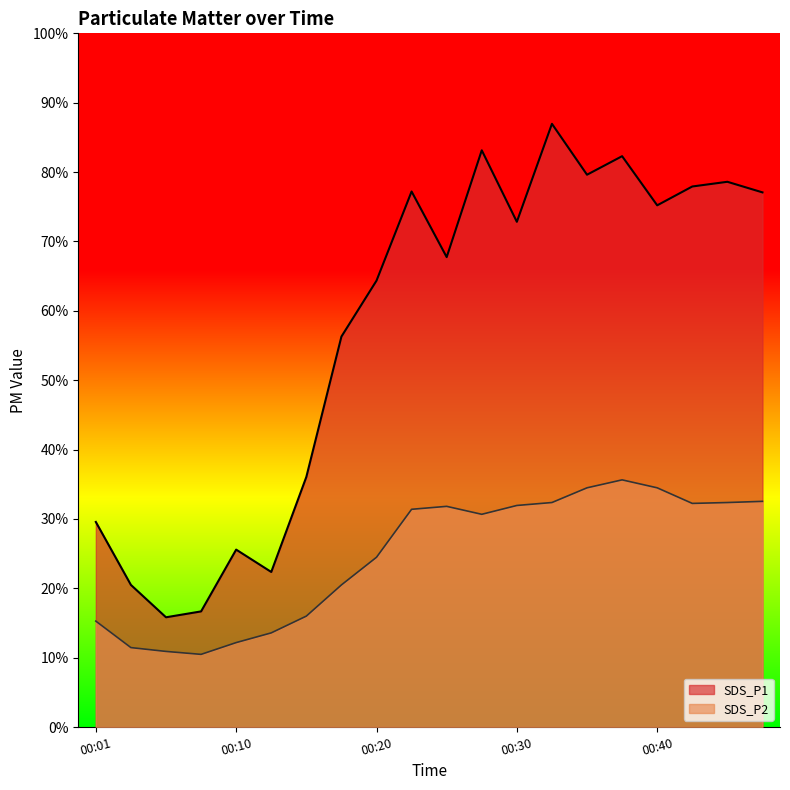

The value of SDS_P1 at 00:15 is 8.5. True or false?

True